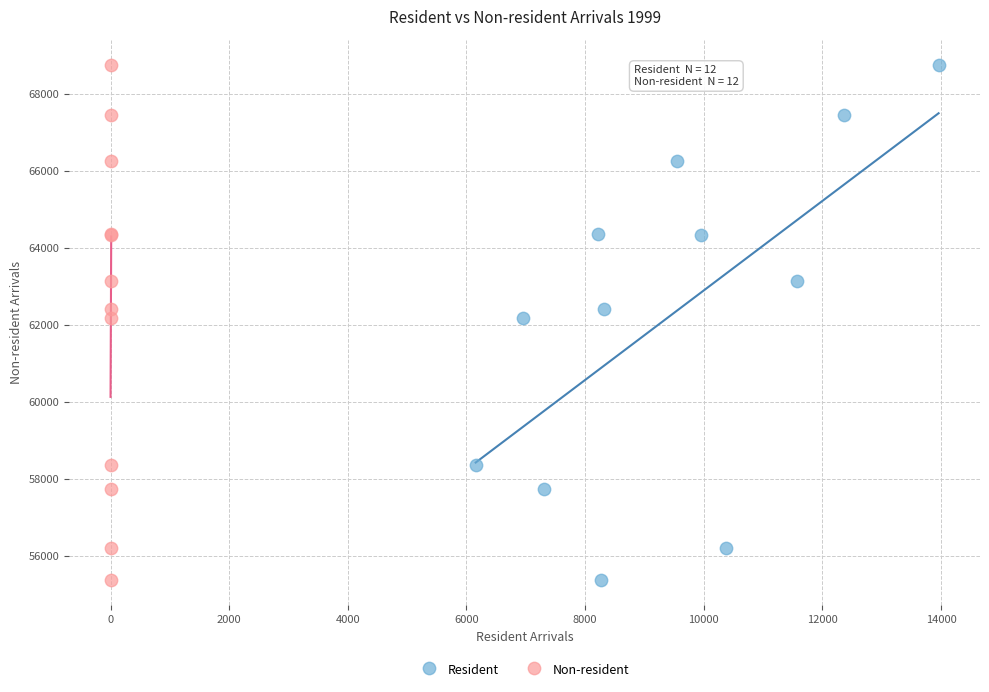

What are all the series names shown in the legend?

Resident, Non-resident